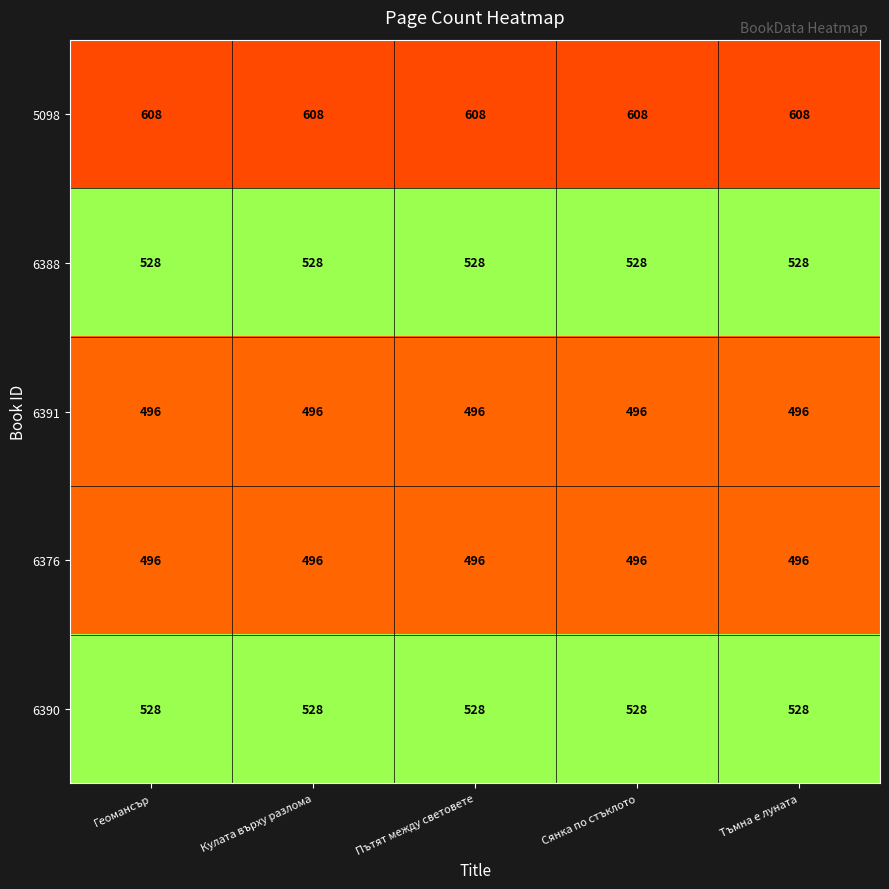

What is the difference between the highest and lowest values at Пътят между световете?

112